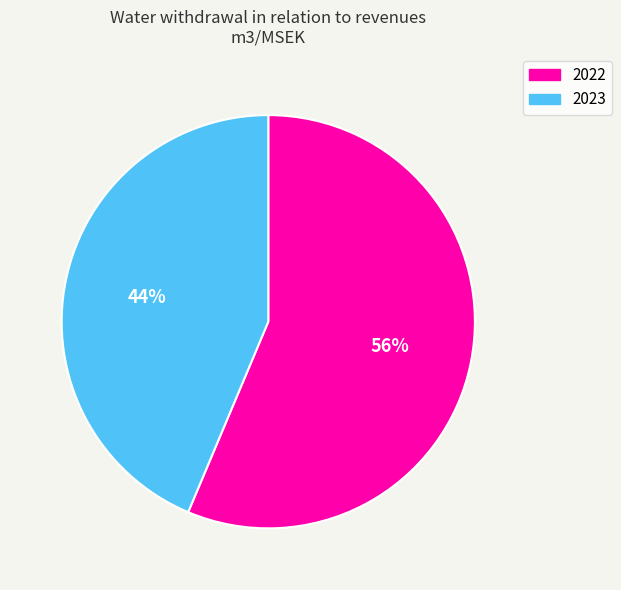

Is the sum of 2023 and 2022 greater than half?

Yes